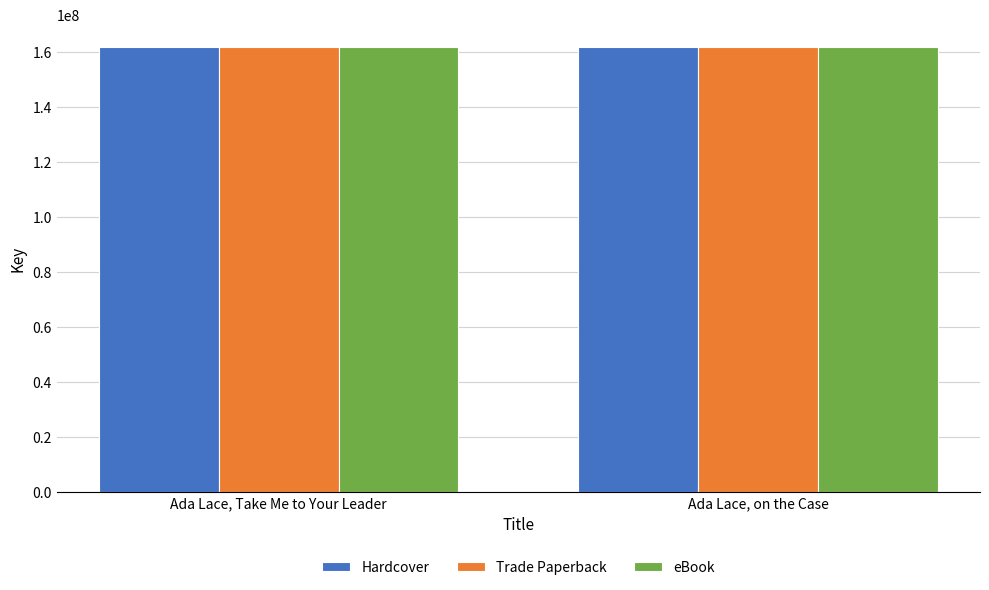

Does the chart contain any negative values?

No